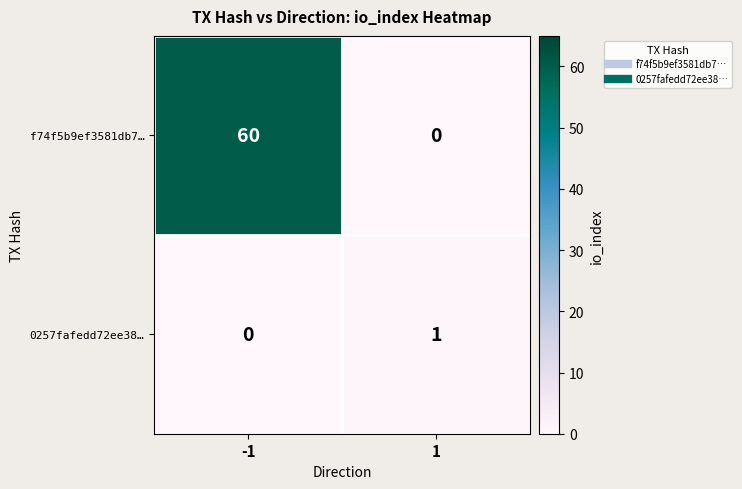

Between -1 and 1, which series saw the biggest shift?

f74f5b9ef3581db7…